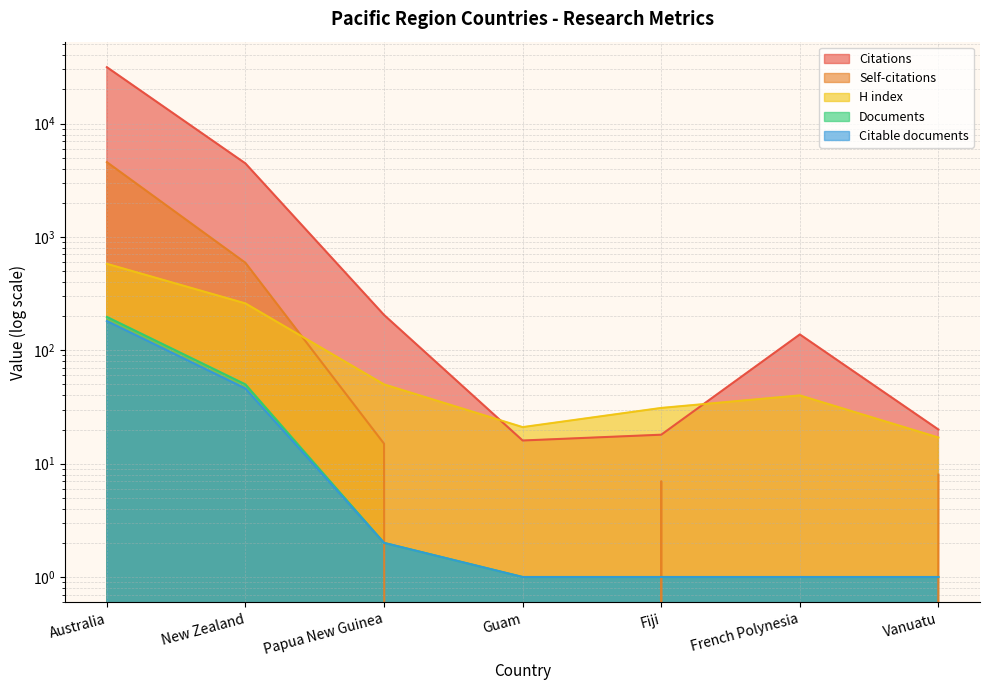

What position from the left is Fiji?

5